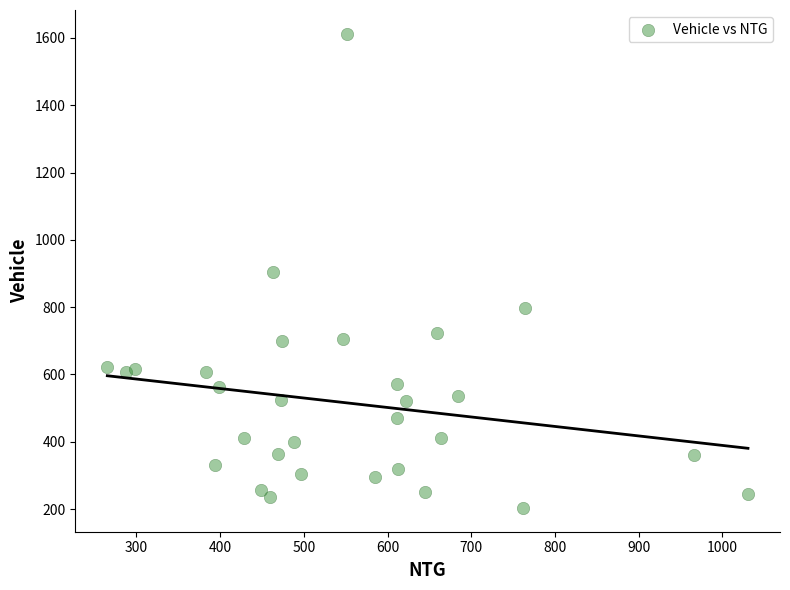

What is the range of Y values (max minus min)?

1409.6